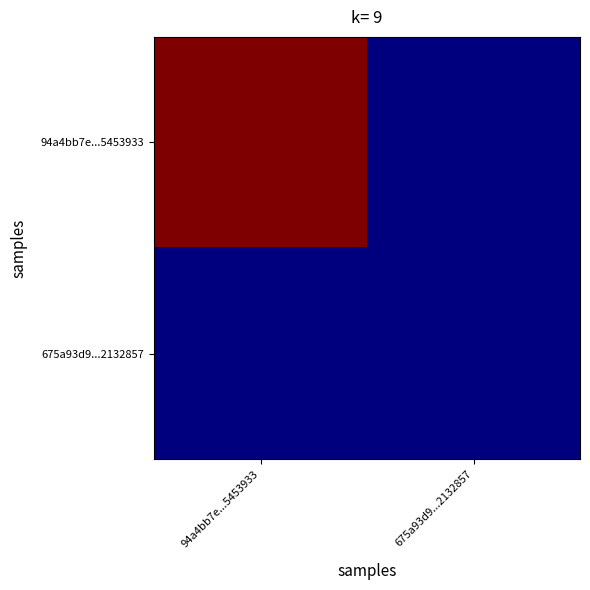

List the series in order of their overall mean, lowest first.

675a93d9...2132857, 94a4bb7e...5453933